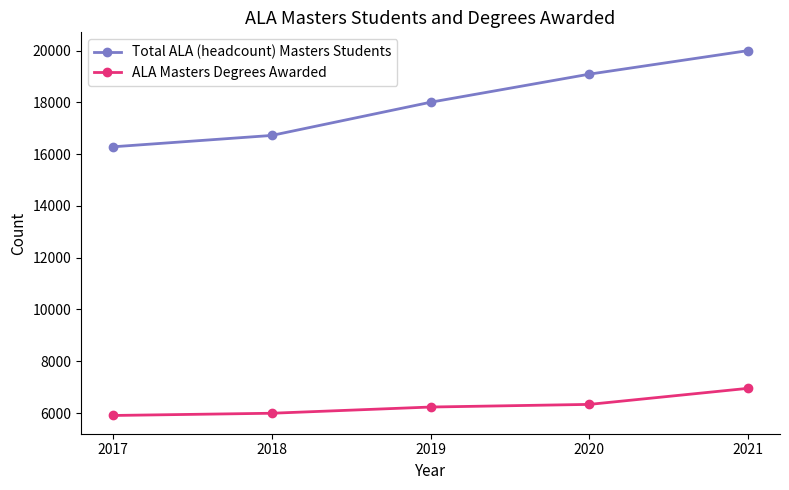

True or false: Total ALA (headcount) Masters Students and ALA Masters Degrees Awarded intersect in this chart.

False